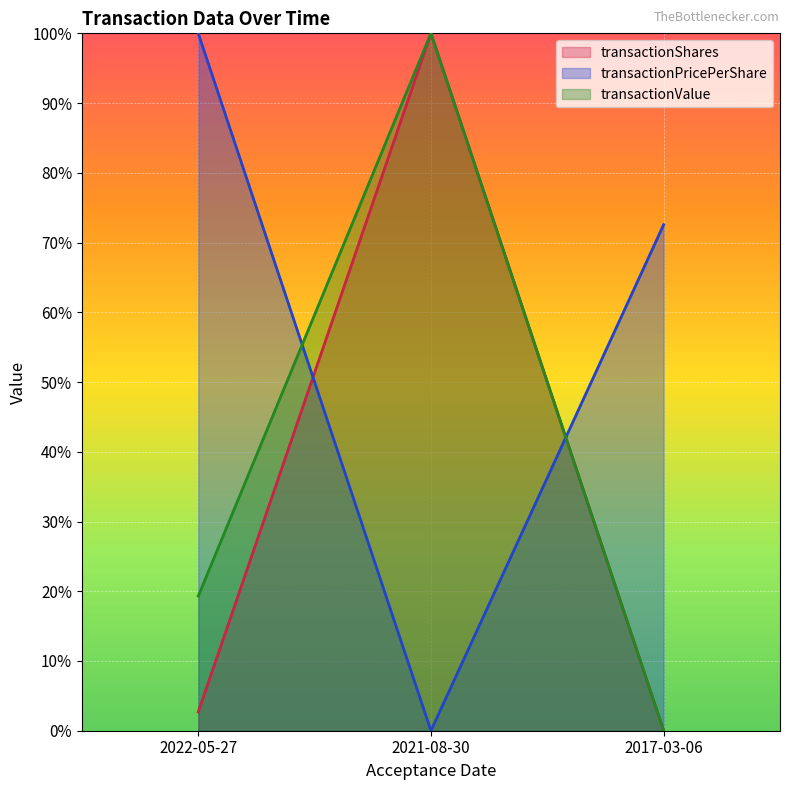

What is the sum of the transactionPricePerShare values at 2017-03-06 and 2022-05-27?

172.6